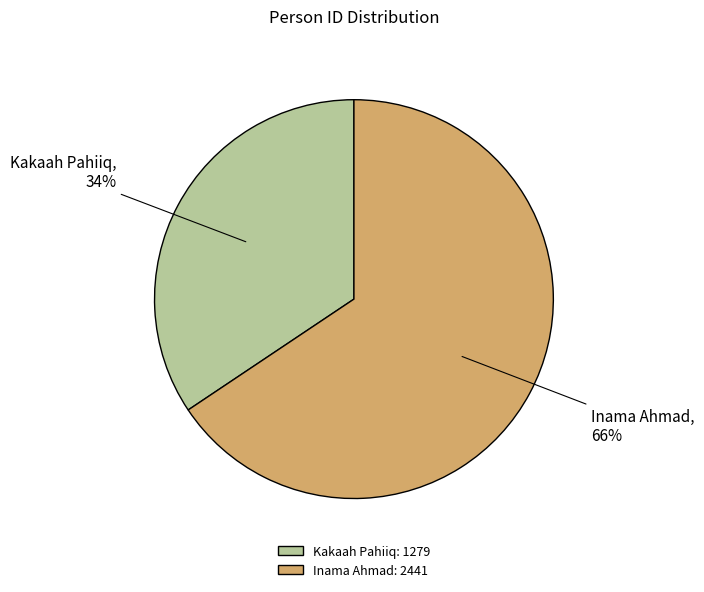

Which has a higher value, Inama Ahmad or Kakaah Pahiiq?

Inama Ahmad